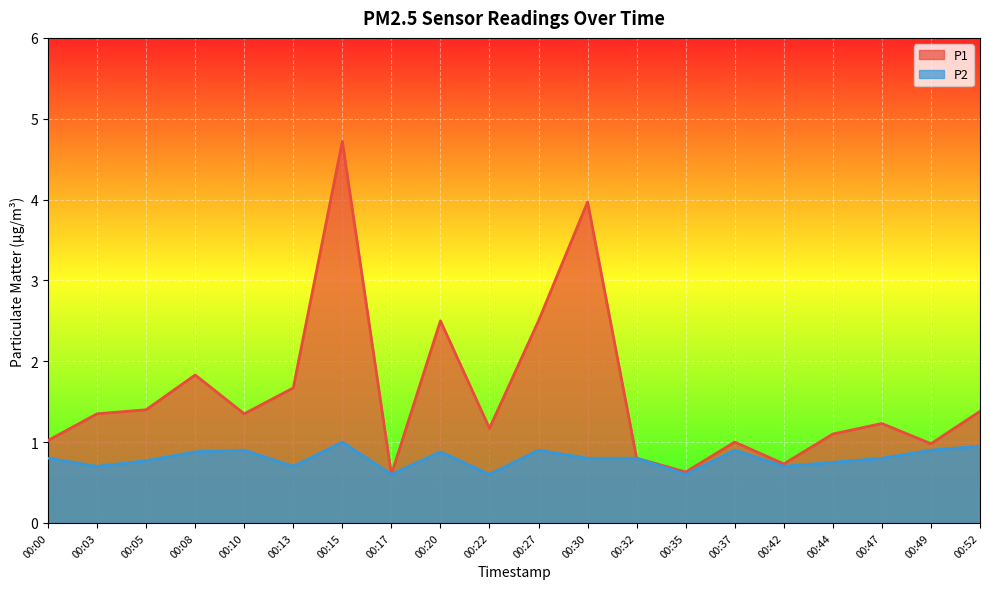

List the series in order of their overall mean, lowest first.

P2, P1